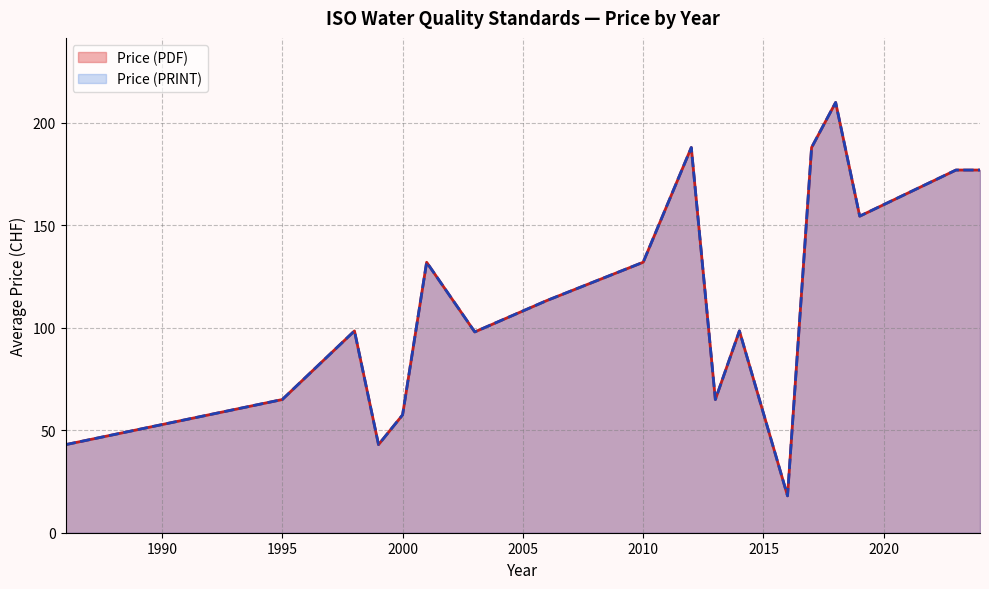

Does the chart display data point markers on the line(s)?

No